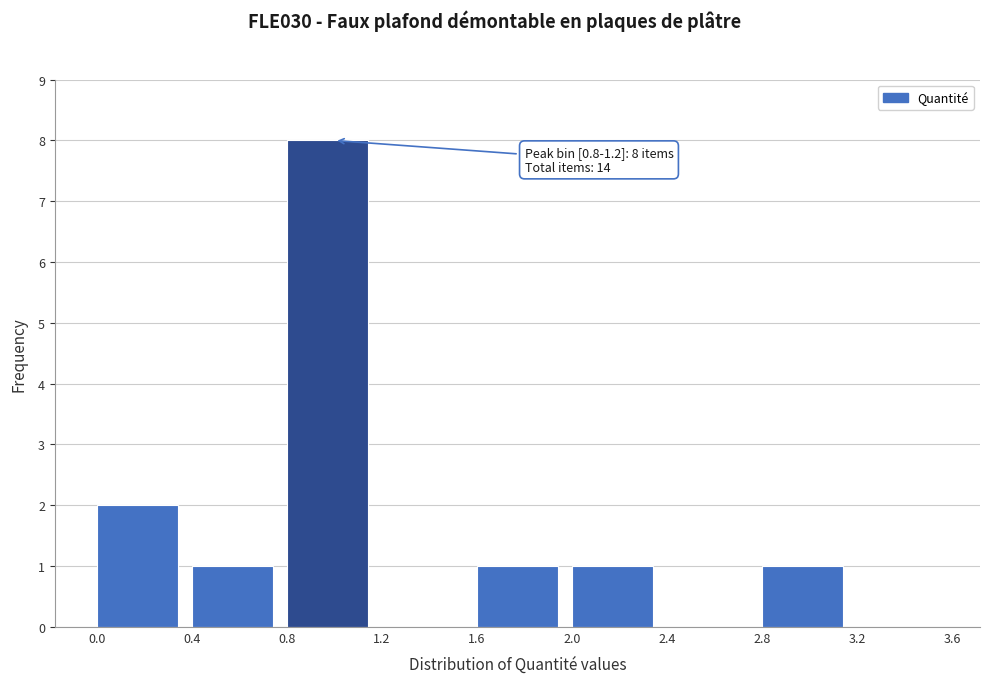

Which range on the x-axis has the tallest bar?

0.8 to 1.2